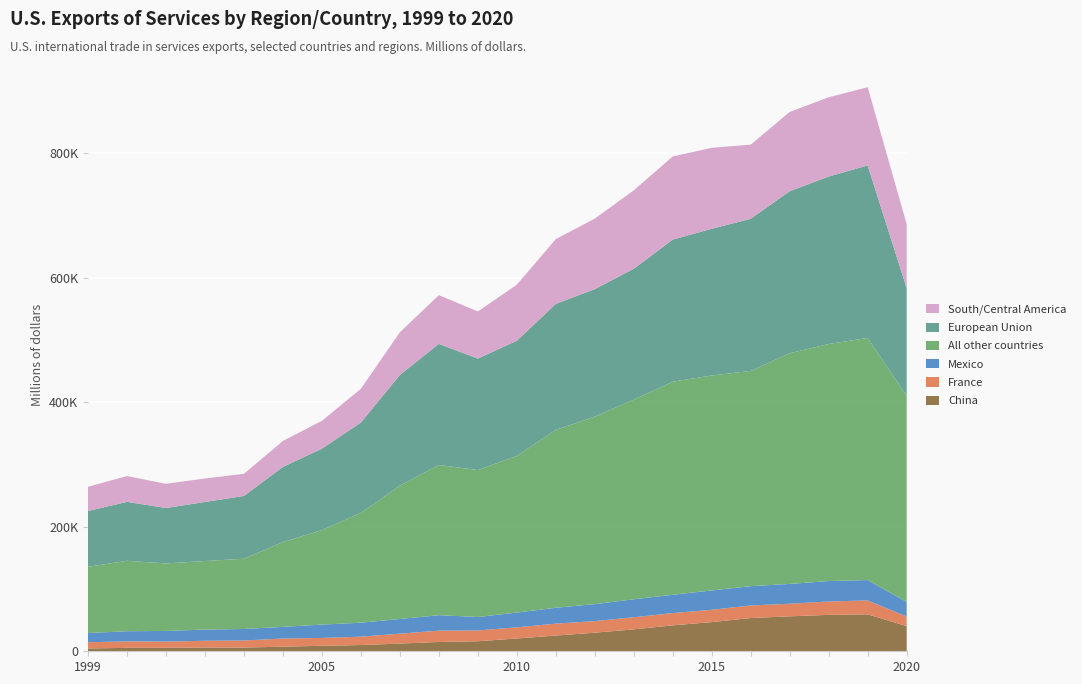

Reading left to right, list all the values displayed in this chart.

China: 1999=4533	2000=5497	2001=5628	2002=6046	2003=5982	2004=7403	2005=8811	2006=10028	2007=12359	2008=14928	2009=16130	2010=20518	2011=25256	2012=29851	2013=35226	2014=41646	2015=46838	2016=53394	2017=56145	2018=58467	2019=59354	2020=40394
France: 1999=9961	2000=10413	2001=9909	2002=10842	2003=11325	2004=13077	2005=12629	2006=13416	2007=15951	2008=18199	2009=17315	2010=17926	2011=19142	2012=18584	2013=19415	2014=19647	2015=19850	2016=20129	2017=20218	2018=21473	2019=22306	2020=15492
Mexico: 1999=14787	2000=16285	2001=17130	2002=17978	2003=18492	2004=18750	2005=21412	2006=22470	2007=23526	2008=24851	2009=21627	2010=23730	2011=25477	2012=27291	2013=28880	2014=29466	2015=31053	2016=31039	2017=31789	2018=32865	2019=32738	2020=23433
All other countries: 1999=106428	2000=113094	2001=108427	2002=110067	2003=112852	2004=136200	2005=151768	2006=176291	2007=214072	2008=241186	2009=235958	2010=251500	2011=285749	2012=301121	2013=320535	2014=342158	2015=345166	2016=345634	2017=370531	2018=380626	2019=388791	2020=331147
European Union: 1999=89526	2000=94671	2001=89021	2002=94840	2003=100761	2004=120631	2005=130749	2006=145134	2007=177878	2008=194480	2009=179074	2010=184990	2011=202259	2012=204764	2013=210275	2014=228222	2015=235611	2016=244419	2017=260170	2018=268991	2019=276961	2020=172792
South/Central America: 1999=38874	2000=41426	2001=38875	2002=37670	2003=35583	2004=41719	2005=44741	2006=54172	2007=68500	2008=78253	2009=75620	2010=89984	2011=104056	2012=113203	2013=125840	2014=133511	2015=130018	2016=119035	2017=127299	2018=127222	2019=125720	2020=102774